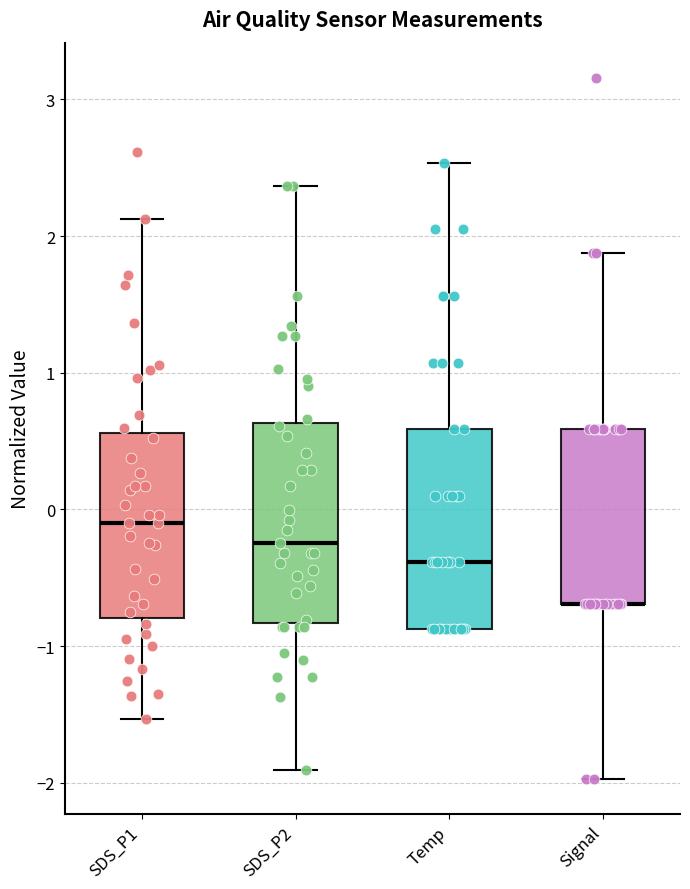

Reading left to right, read every box against the y-axis: the position of its median line, the range the box covers, and the ends of its whiskers. The values are not printed on the chart, so give them approximately, as read against the axis.

SDS_P1: median -0.1, box -0.8 to 0.6, whiskers -1.5 to 2.1
SDS_P2: median -0.2, box -0.8 to 0.6, whiskers -1.9 to 2.4
Temp: median -0.4, box -0.9 to 0.6, whiskers -0.9 to 2.5
Signal: median -0.7 (drawn on the box's lower edge), box -0.7 to 0.6, whiskers -2.0 to 1.9